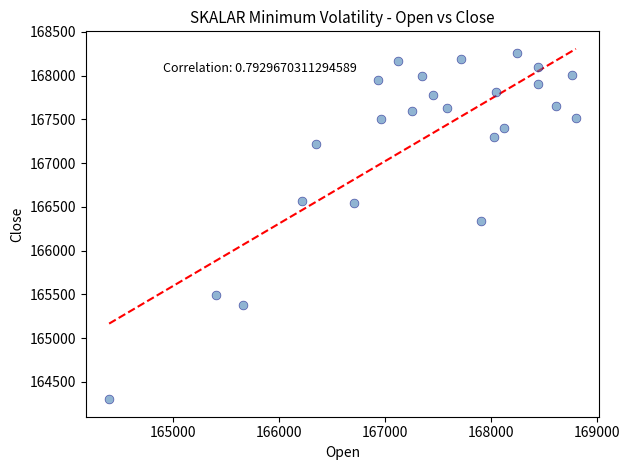

What Y value in the scatter plot is closest to 166280?

166343